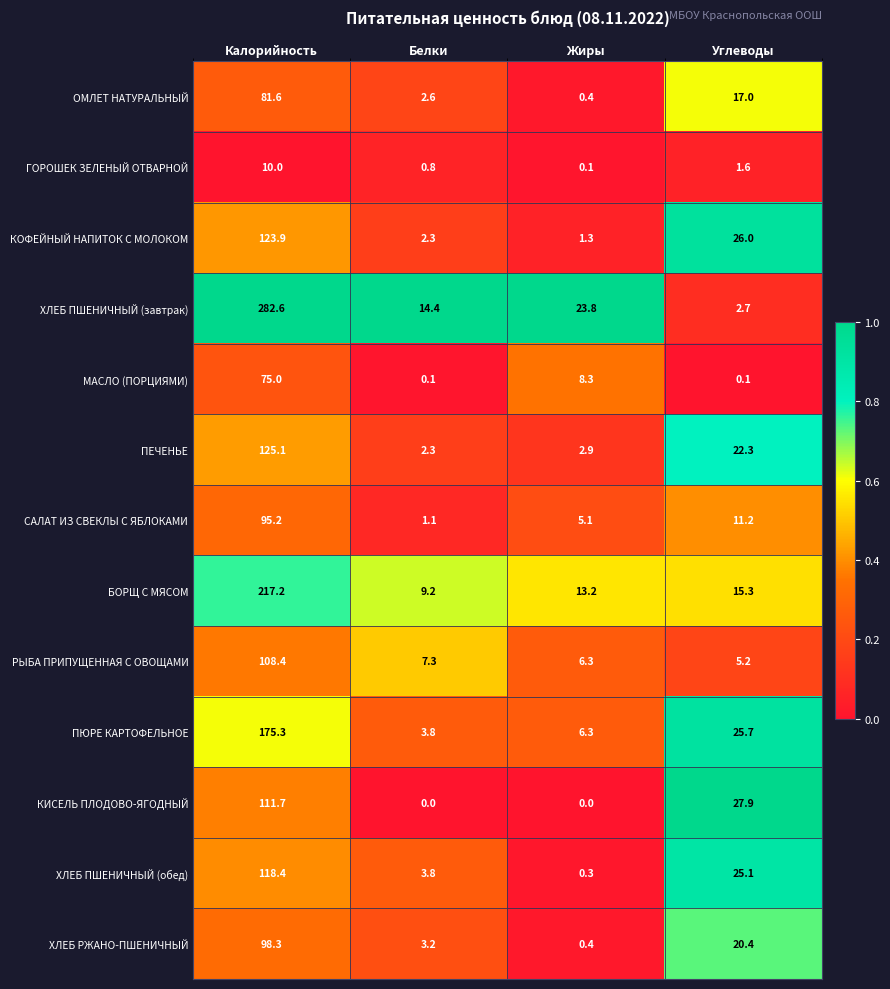

Rank the categories by КОФЕЙНЫЙ НАПИТОК С МОЛОКОМ value from highest to lowest.

Калорийность, Углеводы, Белки, Жиры